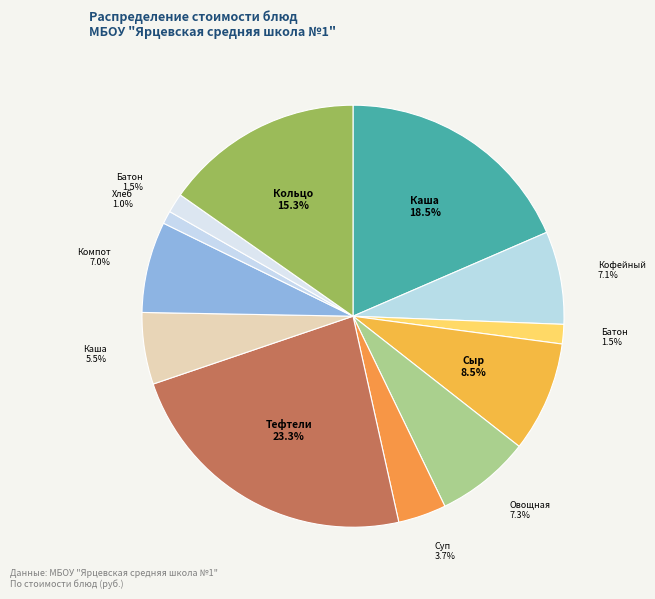

Count the number of slices in the pie.

12